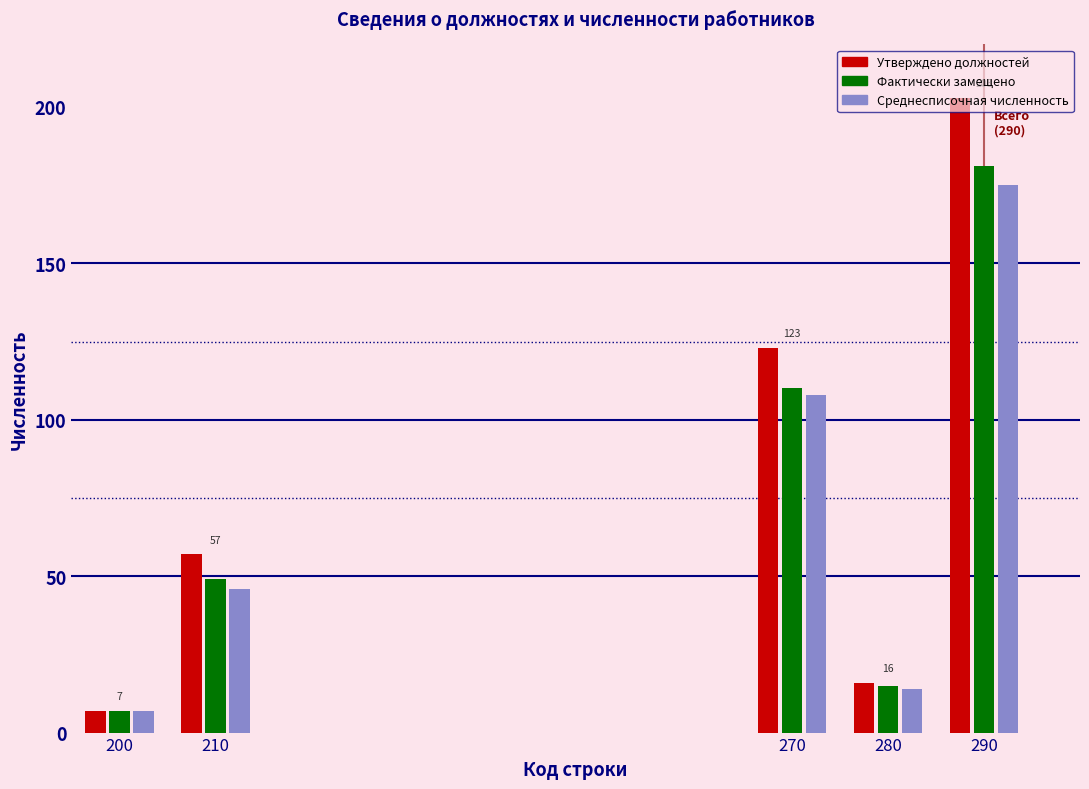

The value of Утверждено должностей at 290 is 203. True or false?

True